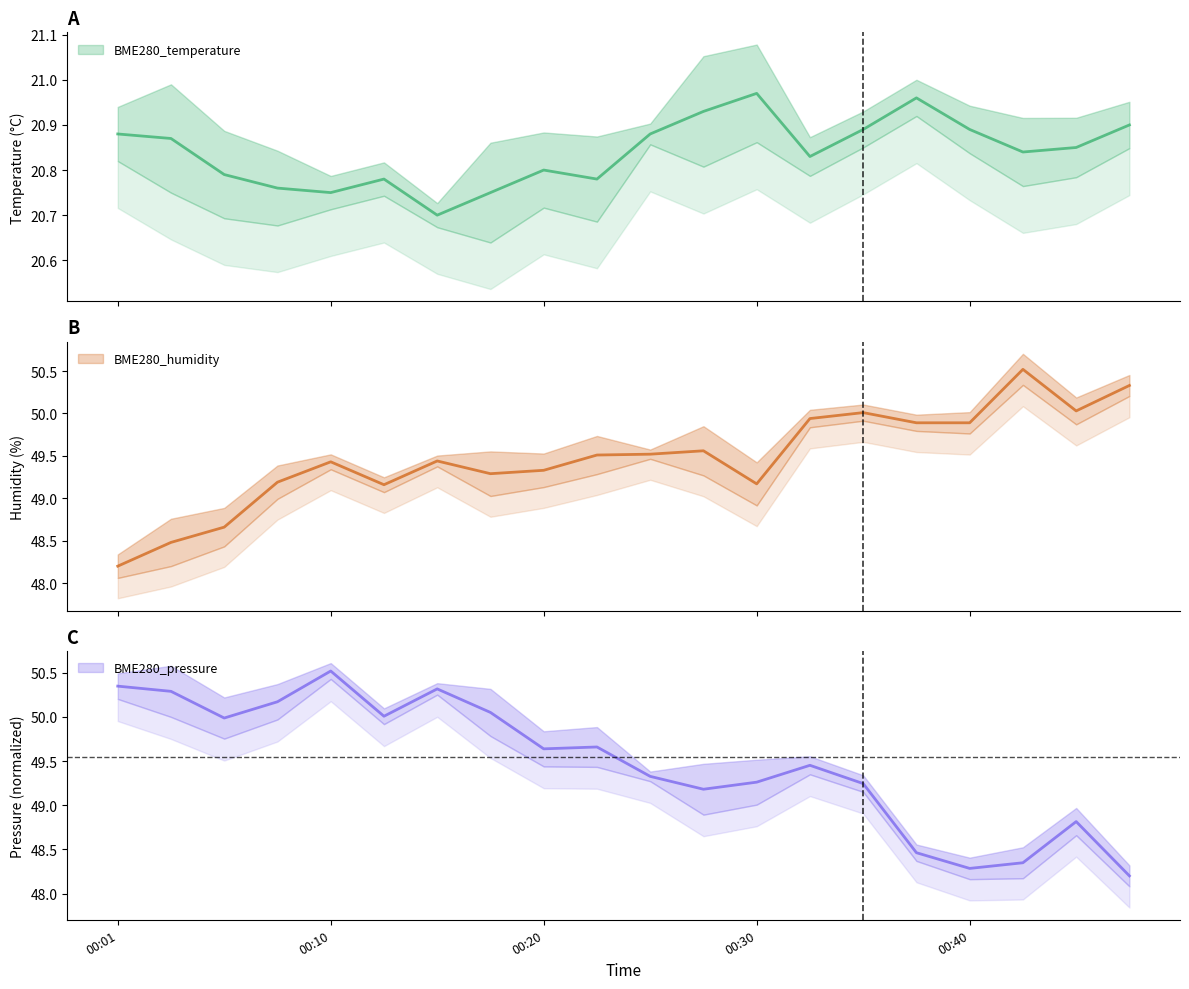

Which series has the largest total across all categories?

BME280_humidity